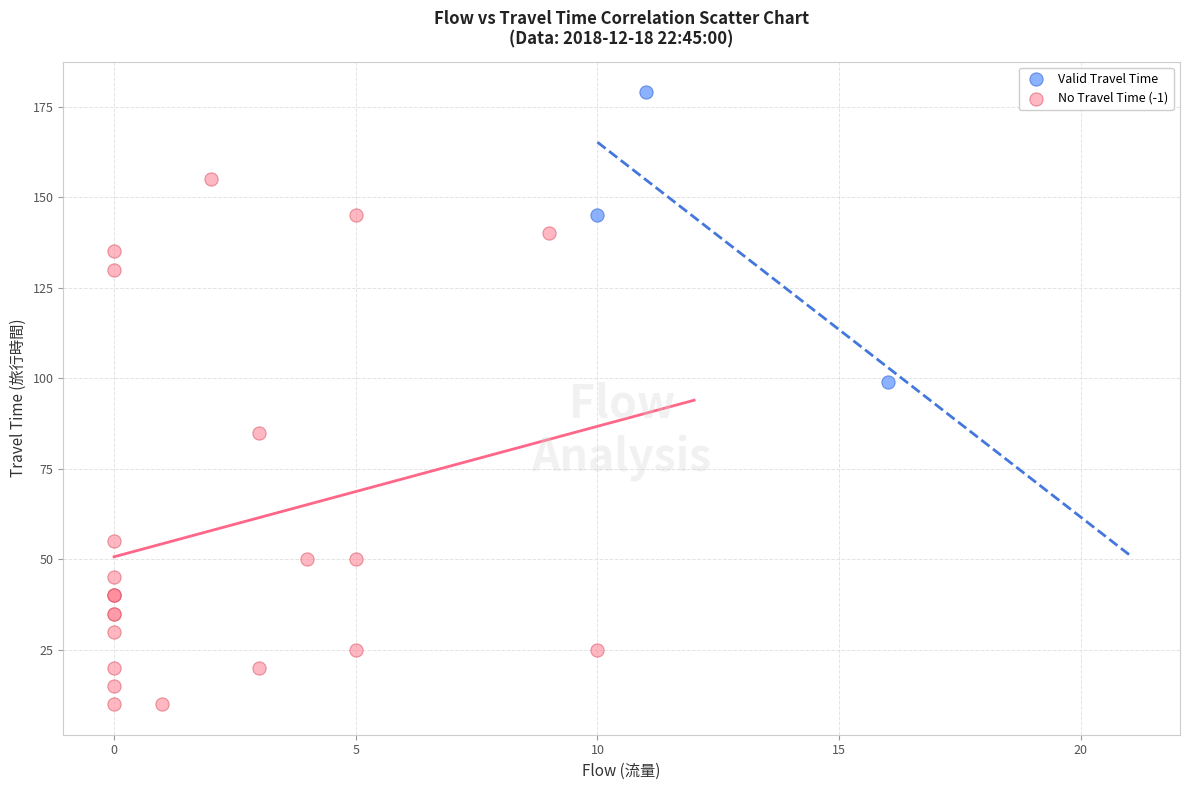

Which series has the largest Y range (max minus min)?

No Travel Time (-1)